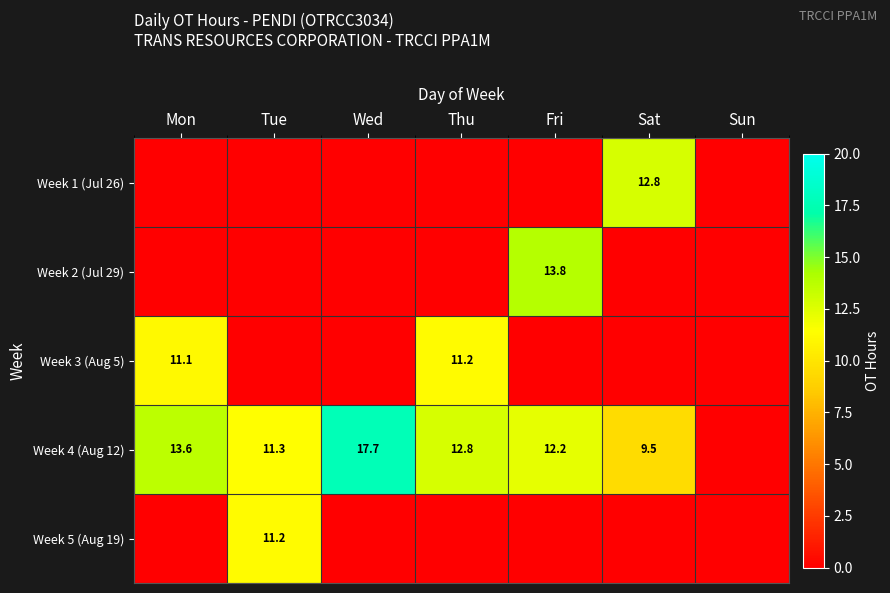

What is the total value across all series at Fri?

26.1